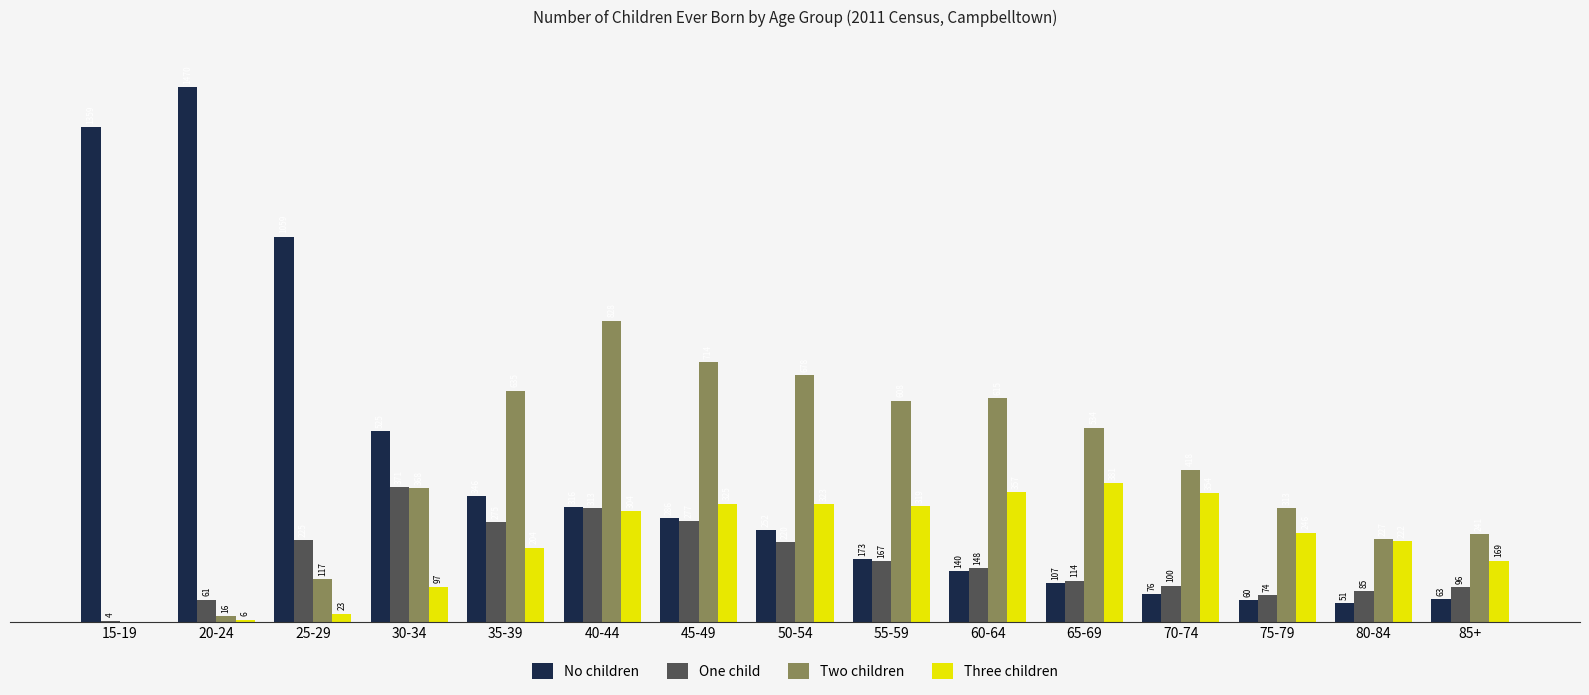

Where is Three children nearest to the value 190?

35-39